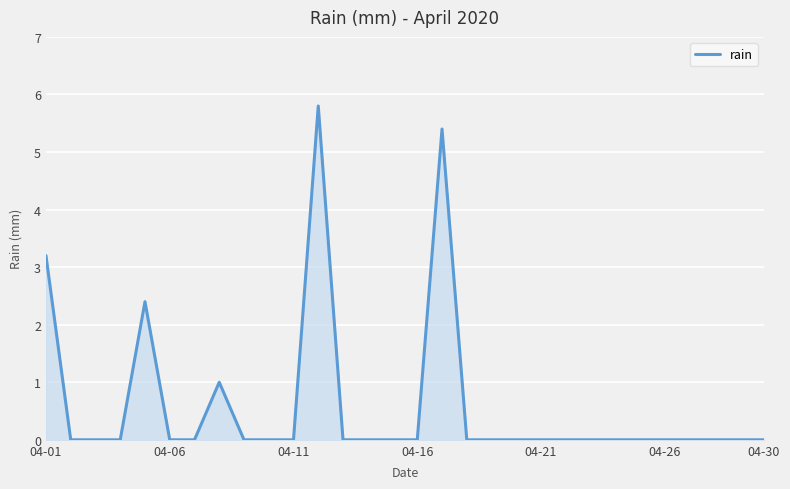

How many distinct data groups are displayed?

1